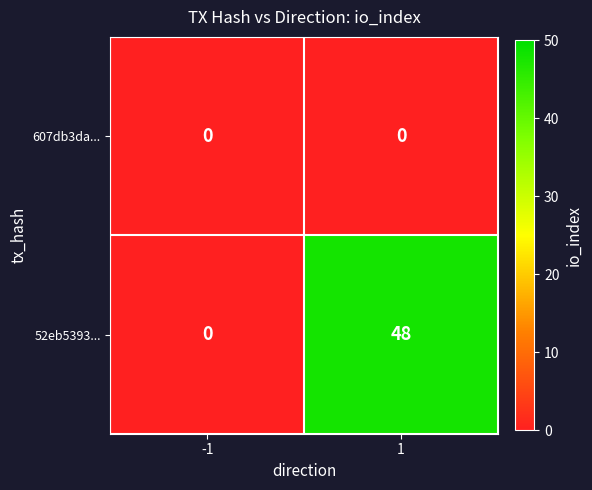

What is the total value across all series at 1?

48